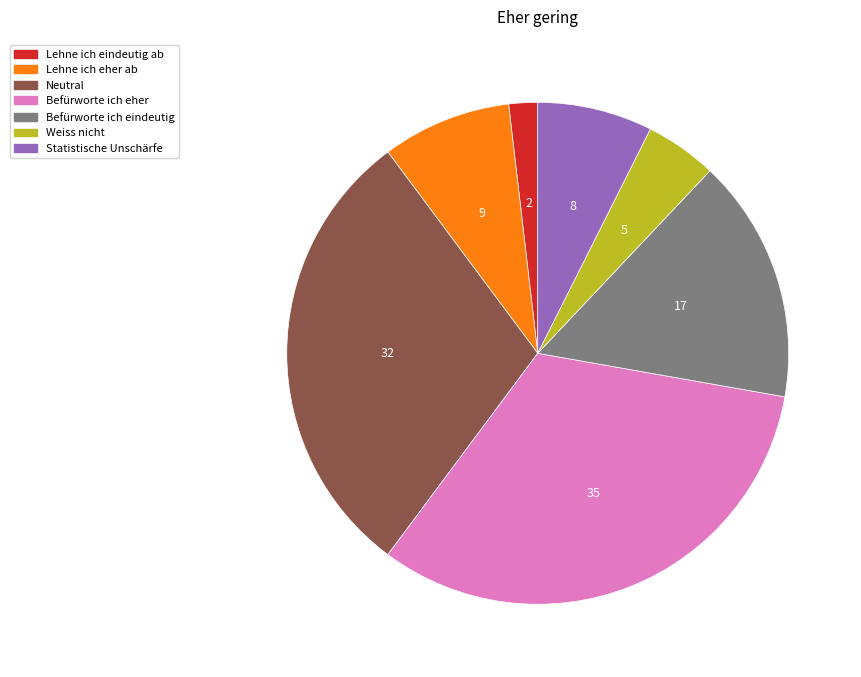

Rank the categories by value from highest to lowest.

Befürworte ich eher, Neutral, Befürworte ich eindeutig, Lehne ich eher ab, Statistische Unschärfe, Weiss nicht, Lehne ich eindeutig ab